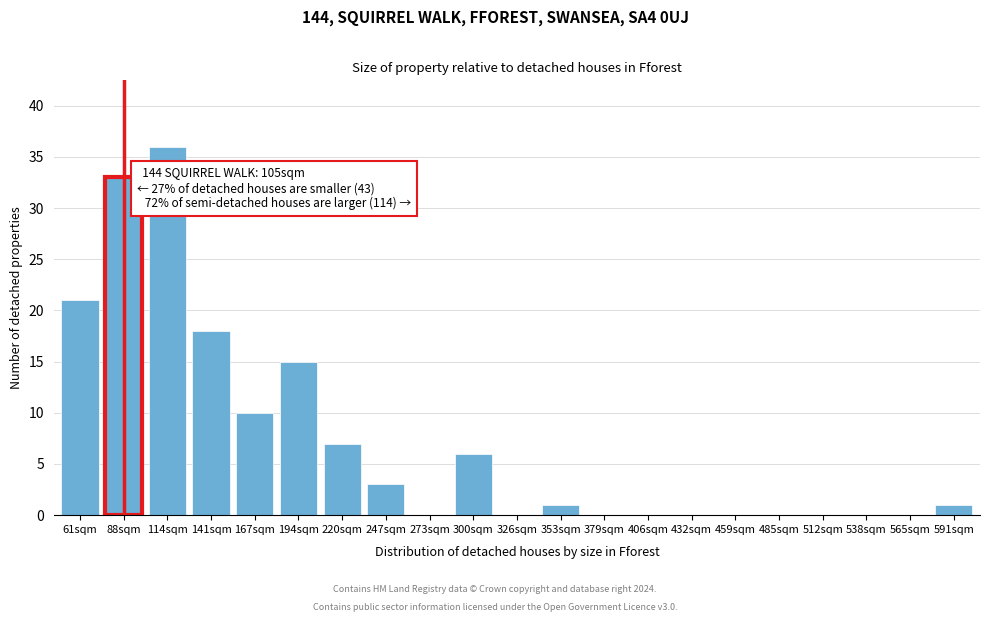

Reading left to right, what are all the values shown in this chart?

61sqm=21	88sqm=33	114sqm=36	141sqm=18	167sqm=10	194sqm=15	220sqm=7	247sqm=3	273sqm=0	300sqm=6	326sqm=0	353sqm=1	379sqm=0	406sqm=0	432sqm=0	459sqm=0	485sqm=0	512sqm=0	538sqm=0	565sqm=0	591sqm=1